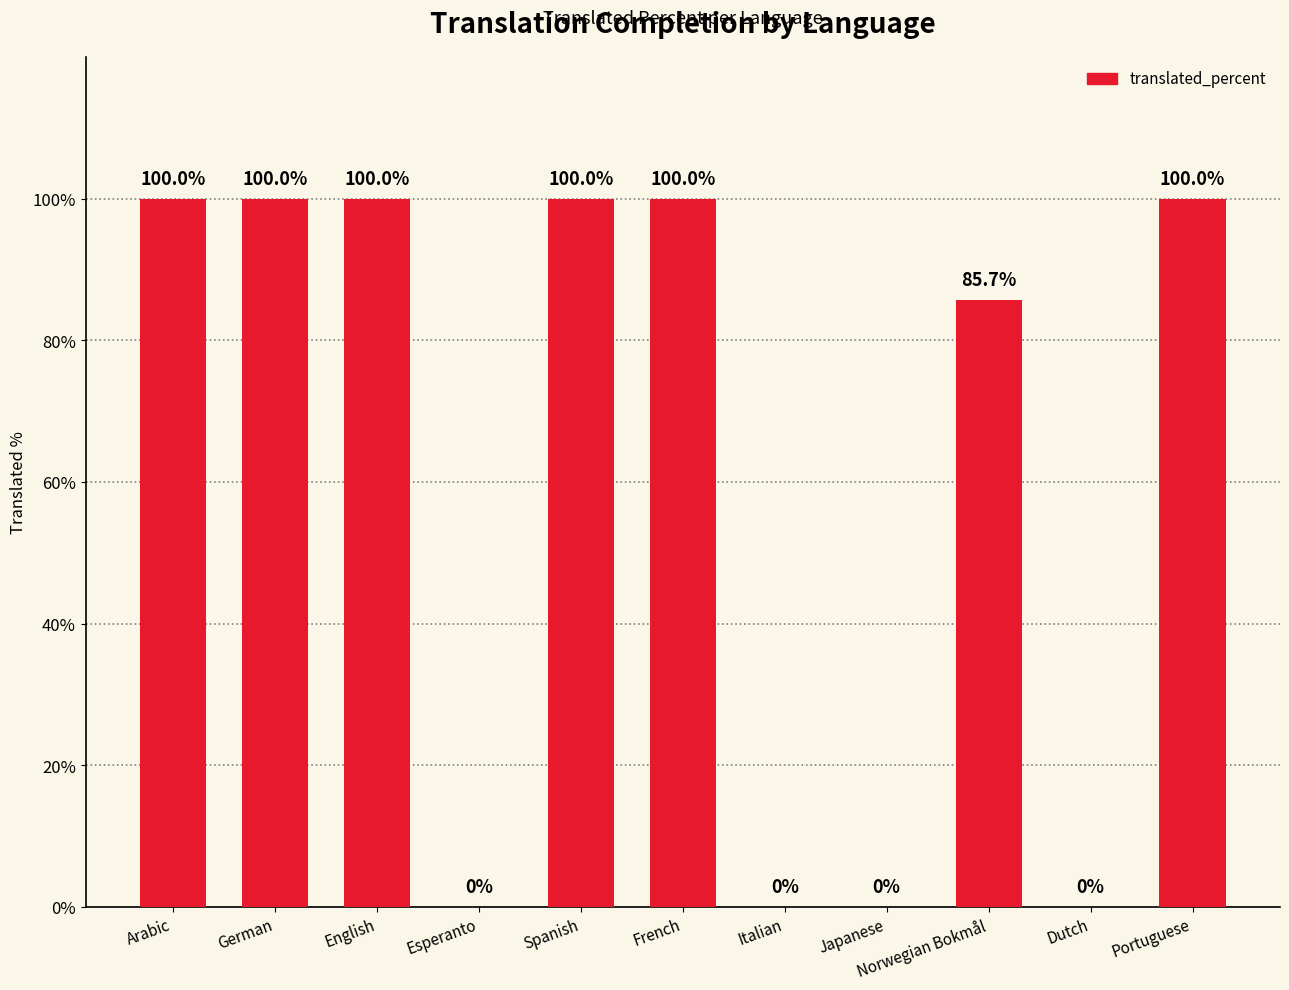

What is the greatest value displayed?

100.0